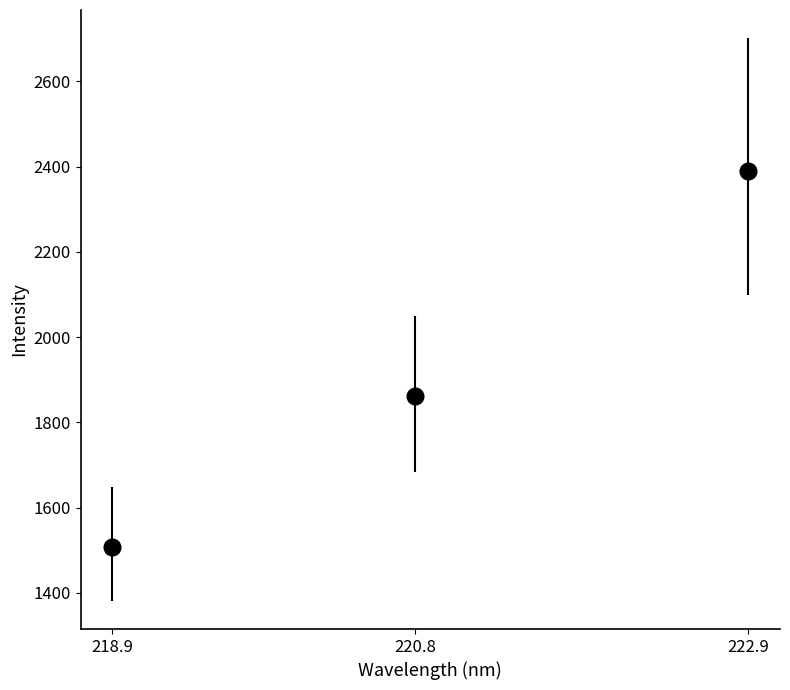

What is the greatest value displayed?

2388.8